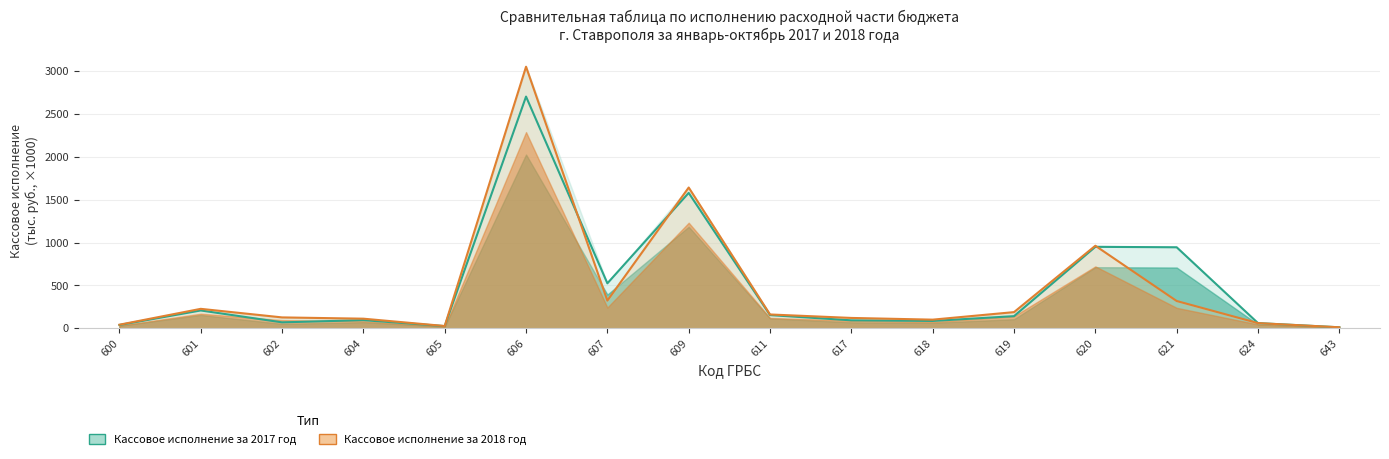

How many interior local peaks does the Кассовое исполнение за 2017 год series have?

5